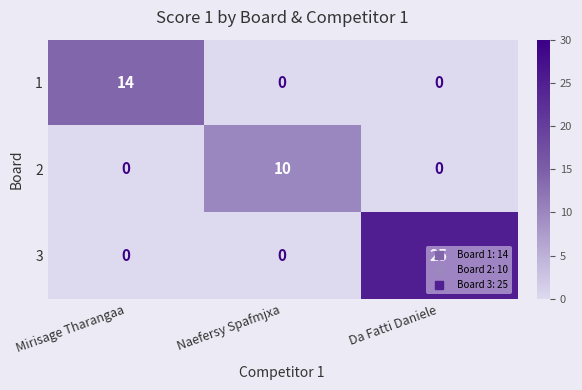

What is the highest value of the 3 series?

25